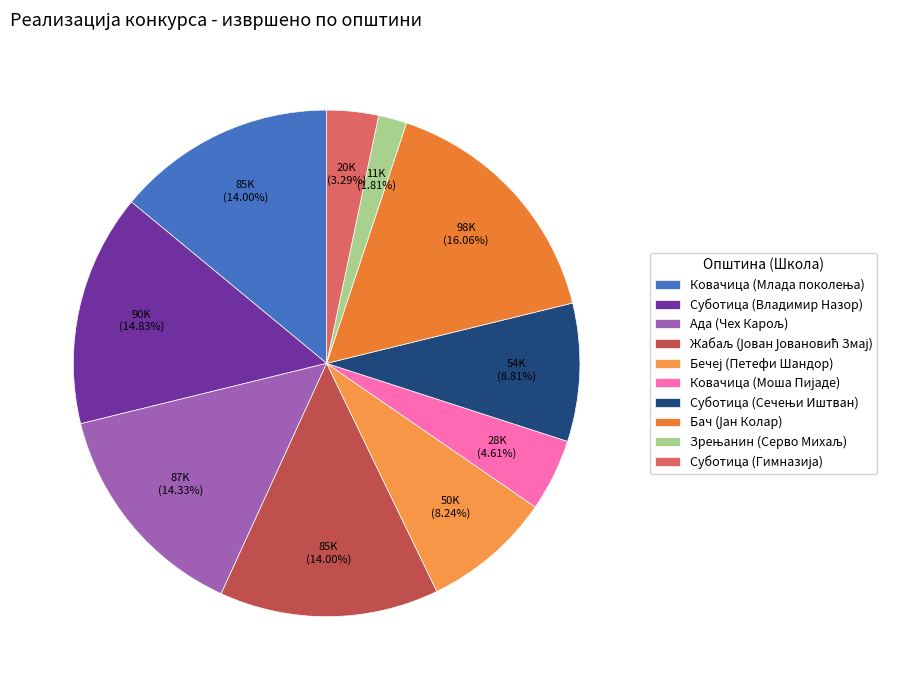

Does Суботица (Владимир Назор) represent more than half of the total?

No